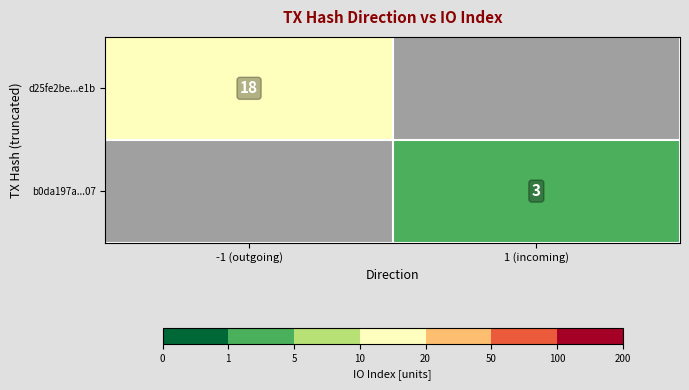

True or false: d25fe2be...e1b has a value of 7 at -1 (outgoing).

False